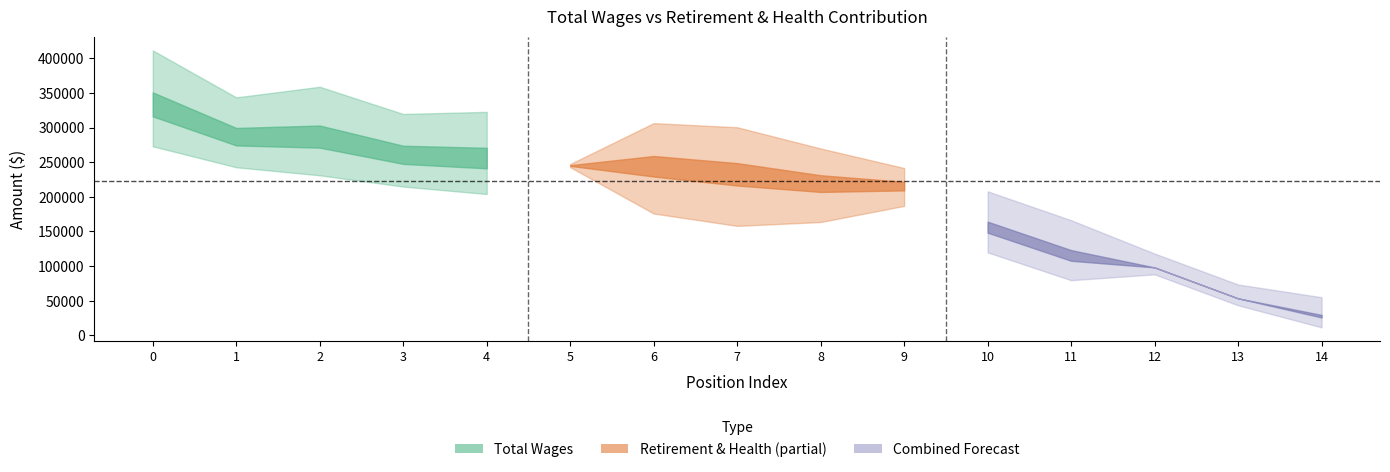

Reading left to right, extract all data points from this chart.

Total Wages: 324751	280458	278932	254077	248498	244848	235202	222770	211870	211745	150980	110278	98159	53518	26567
Total Retirement & Health Contribution: 172983	126066	159678	130909	148134	4152	118589	129379	96485	49688	52786	51392	0	0	12309